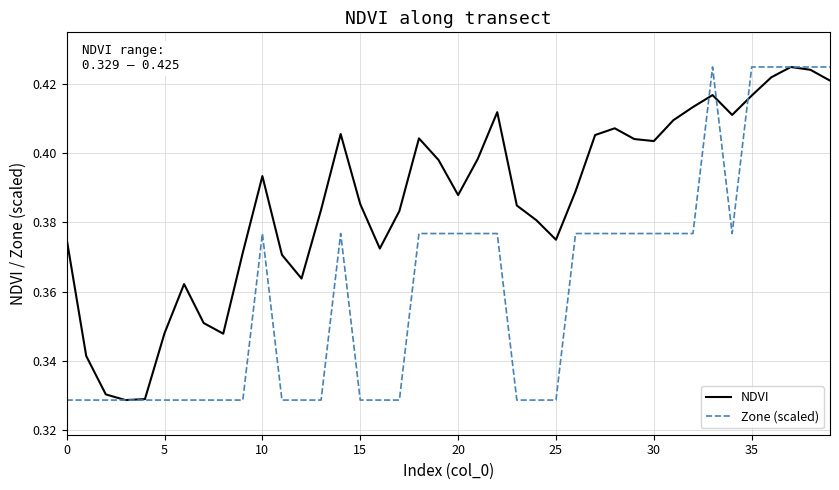

Rank the series by their average value, from lowest to highest.

Zone (scaled), NDVI